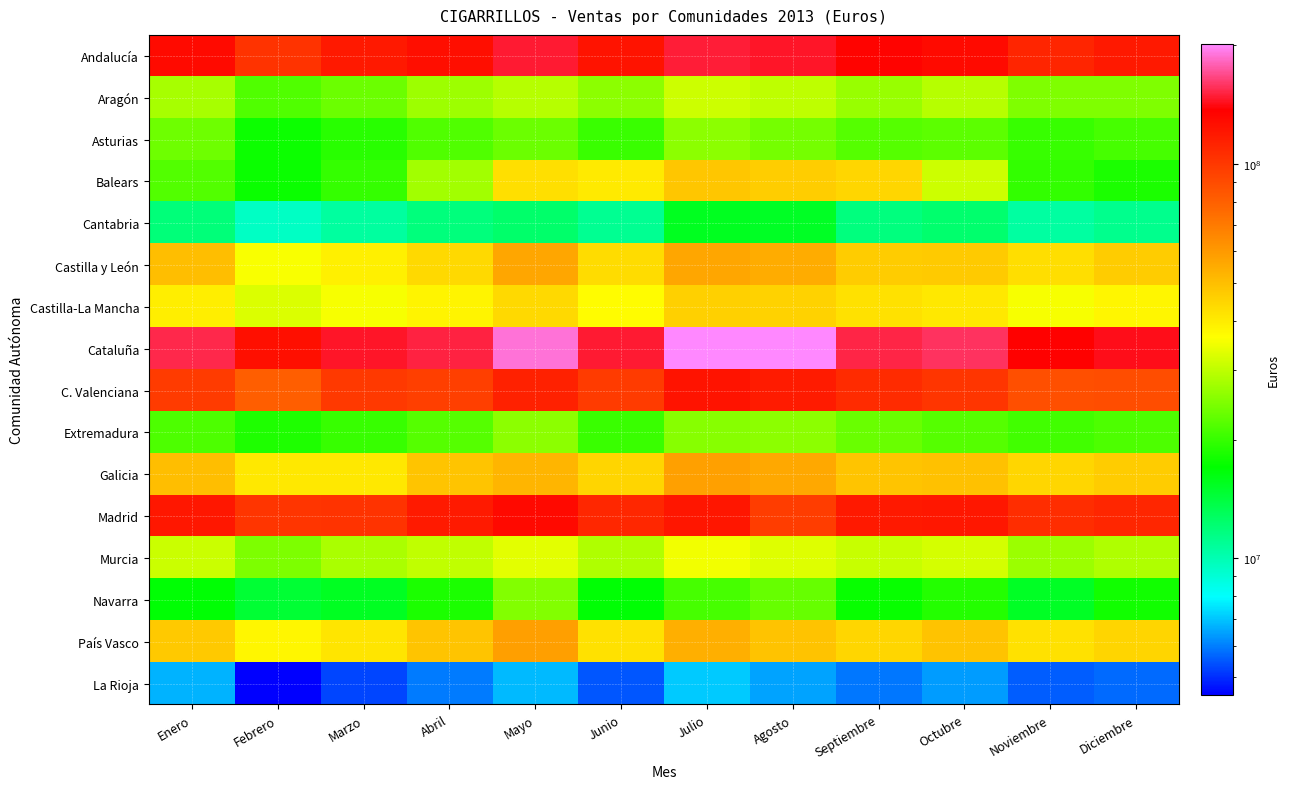

Which series changed the most between Septiembre and Noviembre?

Balears